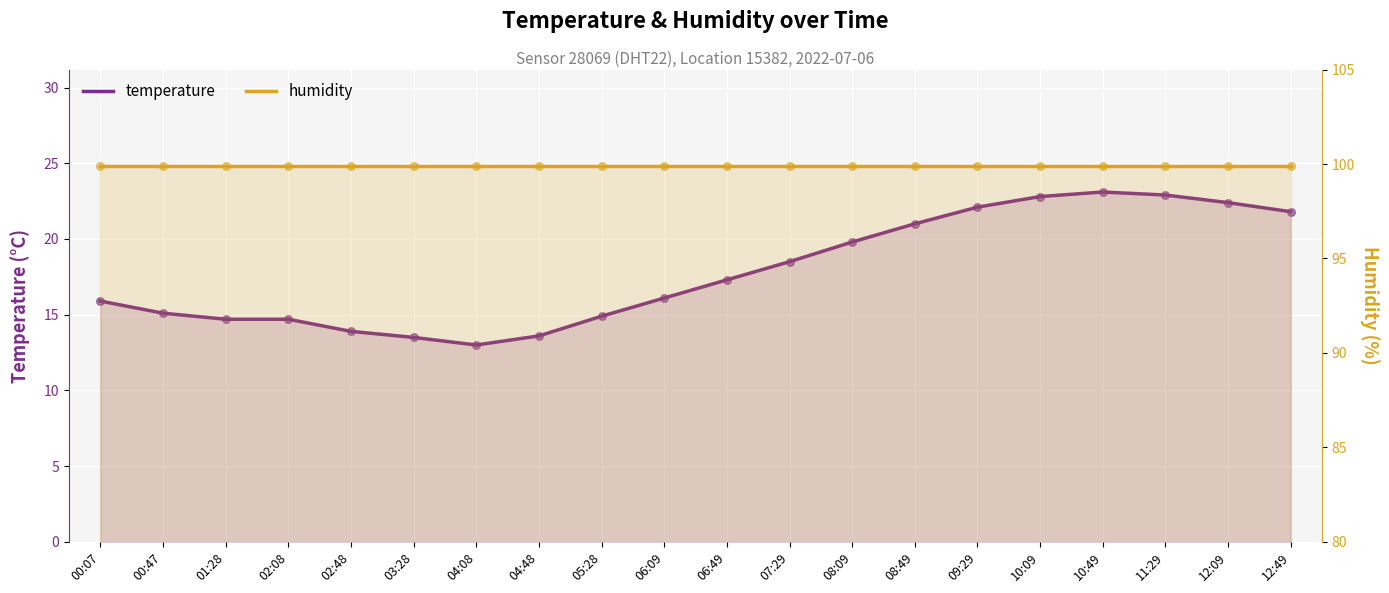

Which series reaches the minimum Y coordinate?

temperature